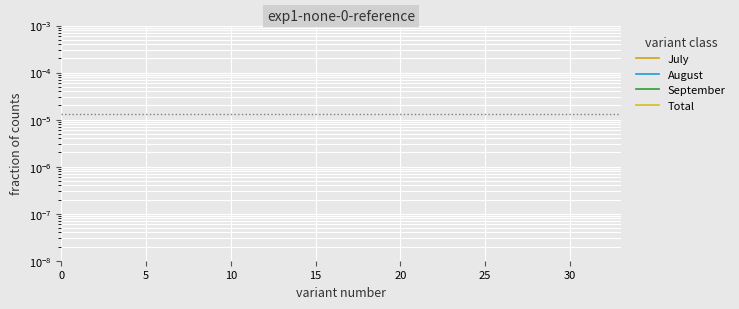

Where do July and Total first cross each other?

20 and 25